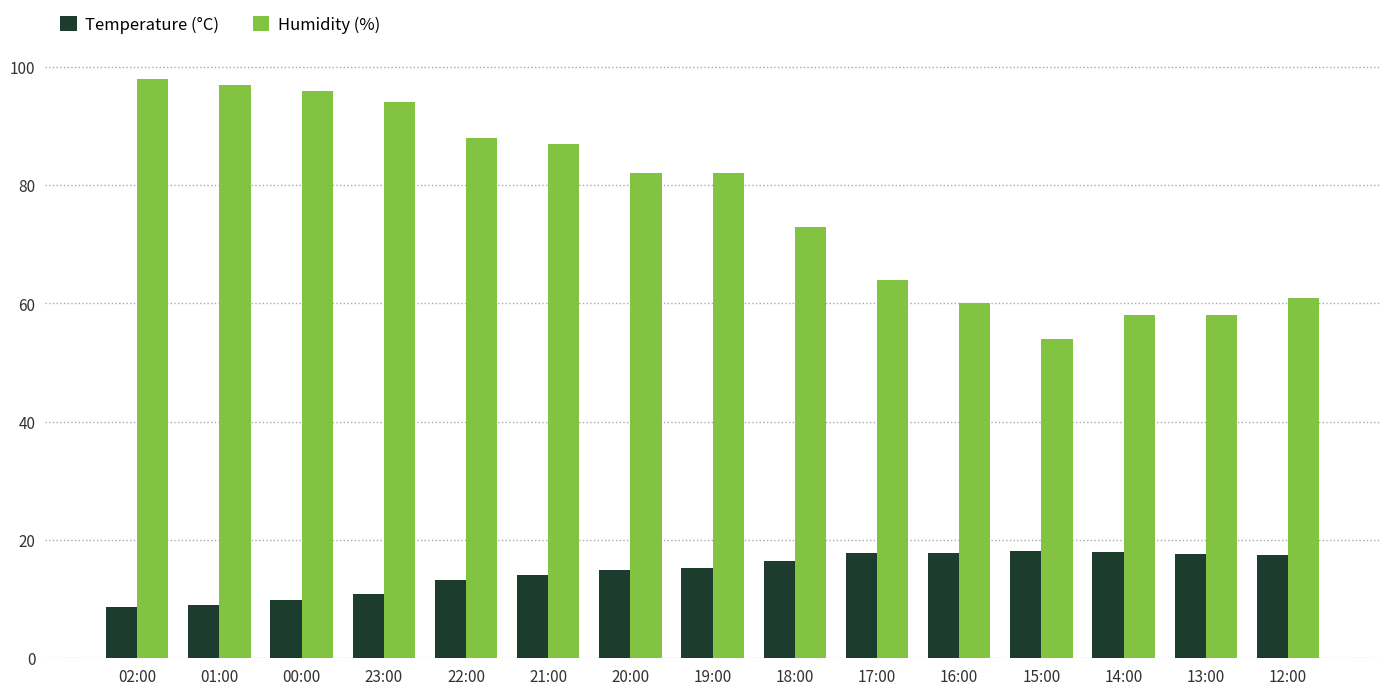

How many bars are there in each group?

2